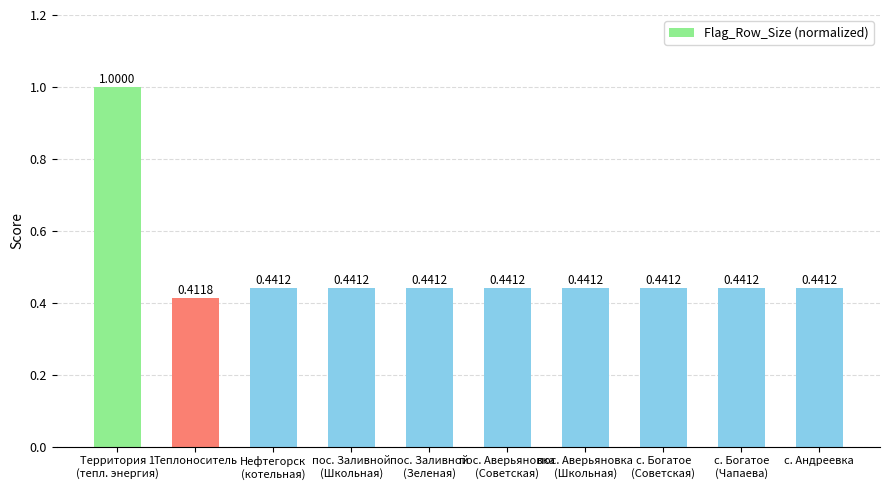

Which label corresponds to the largest value in the chart?

Территория 1
(тепл. энергия)